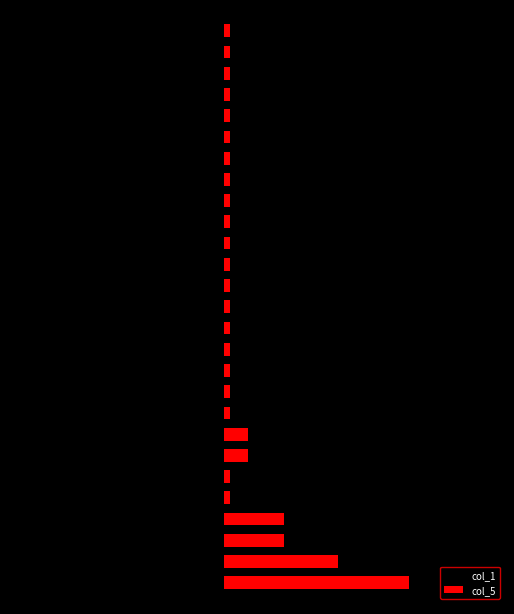

Reading right to left, extract all data points from this chart.

col_1: -30.0	-30.0	-30.0	-30.0	-30.0	-30.0	-30.0	-30.0	-30.0	-30.0	-30.0	-30.0	-30.0	-30.0	-30.0	-30.0	-30.0	-30.0	-30.0	-1.5	-1.5	-1.5	-1.5	-0.9	-0.9	-0.6	-0.3
col_5: 1.0	1.0	1.0	1.0	1.0	1.0	1.0	1.0	1.0	1.0	1.0	1.0	1.0	1.0	1.0	1.0	1.0	1.0	1.0	4.0	4.0	1.0	1.0	10.0	10.0	19.0	31.0